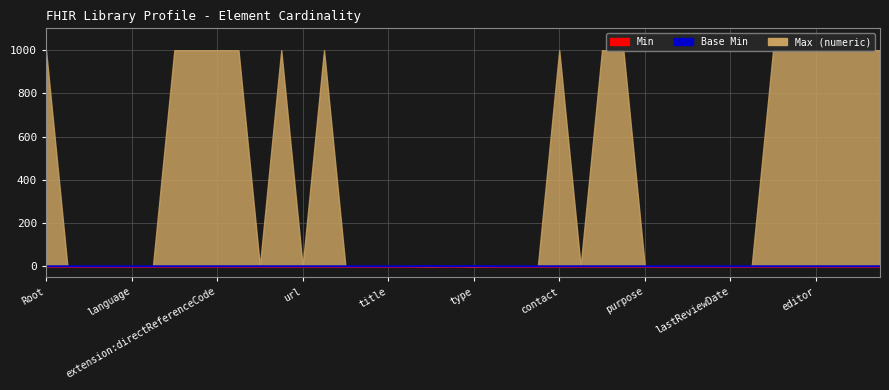

How many lines are shown in the chart?

1